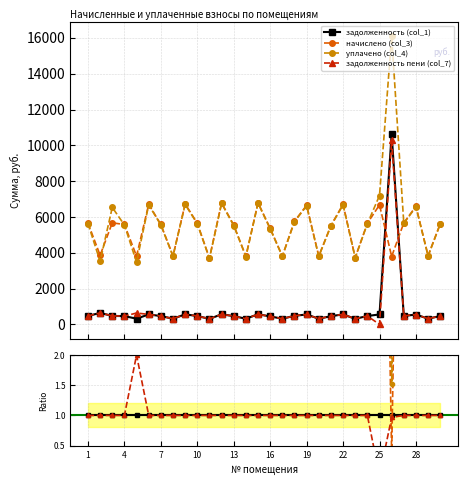

In начислено (col_3), how many points are lower than both neighbors (excluding endpoints)?

10